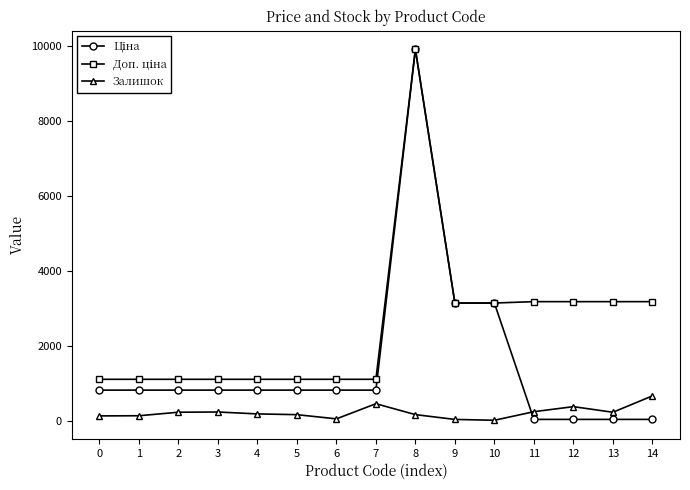

True or false: Залишок has more than 1 points higher than both neighbors.

True